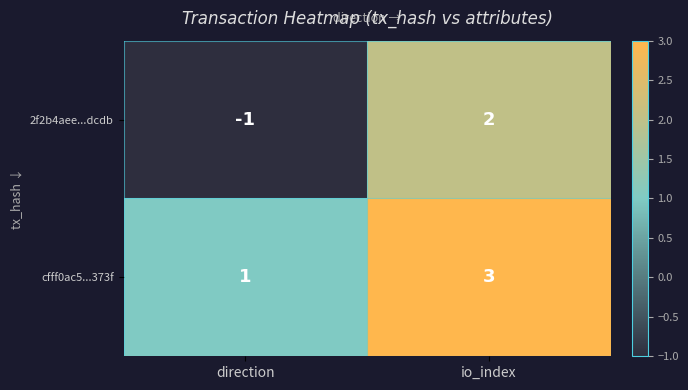

Which series changed the most between direction and io_index?

2f2b4aee...dcdb